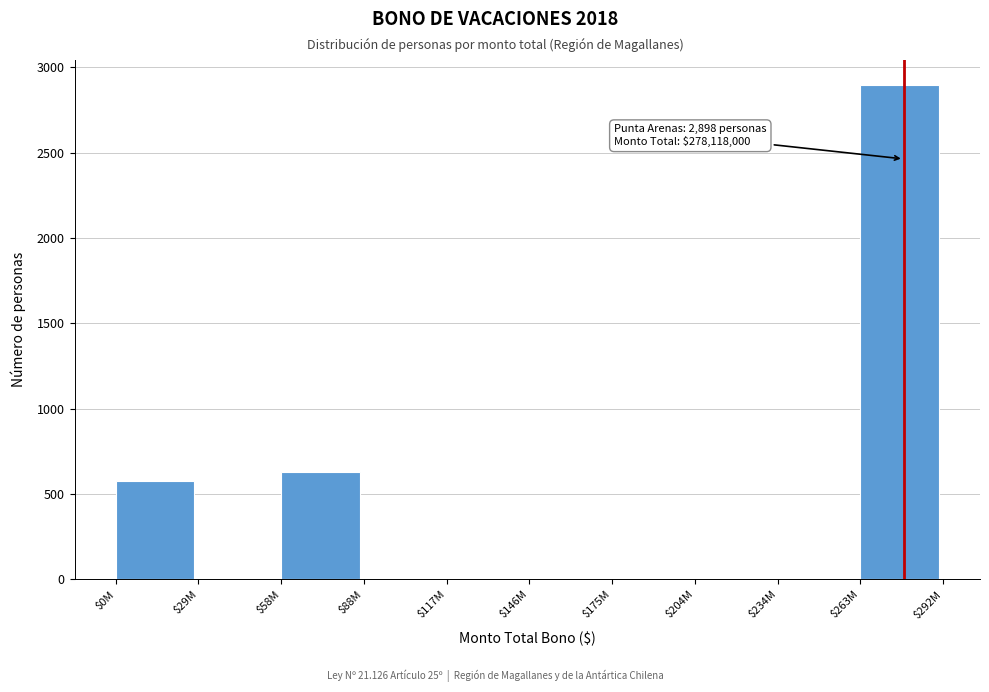

Which label corresponds to the largest value in the chart?

$263M